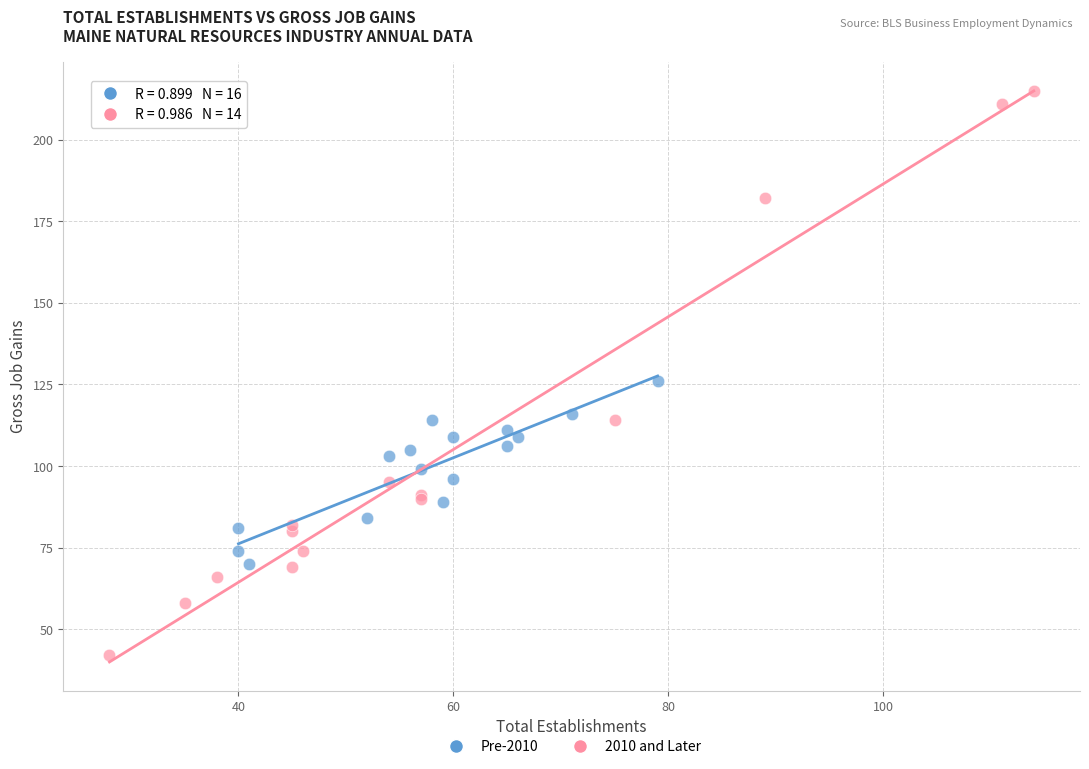

Which series has the widest spread of Y values?

2010 and Later